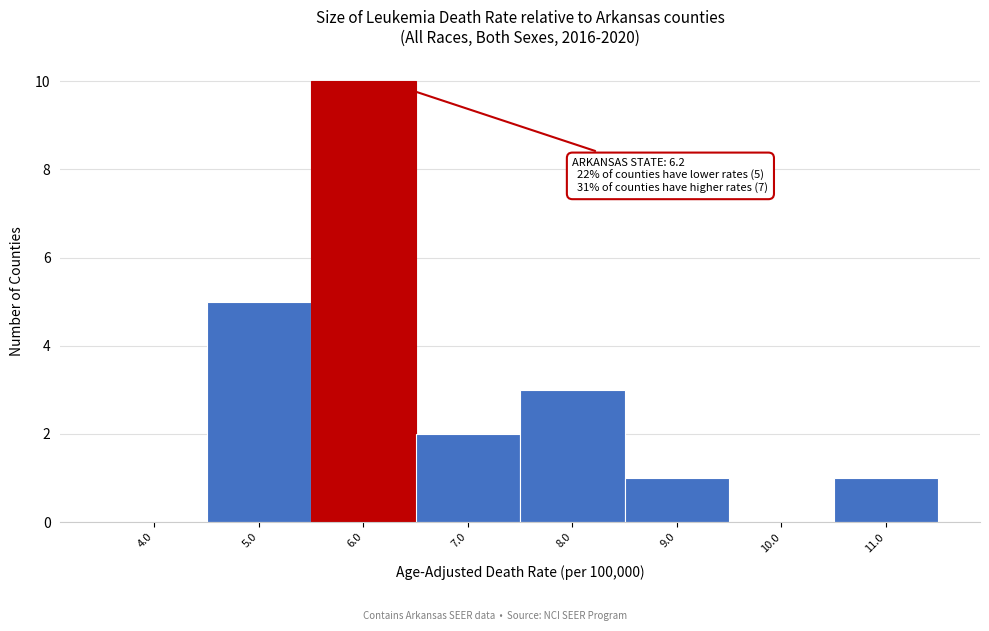

Which range on the x-axis has the tallest bar?

5.5 to 6.5